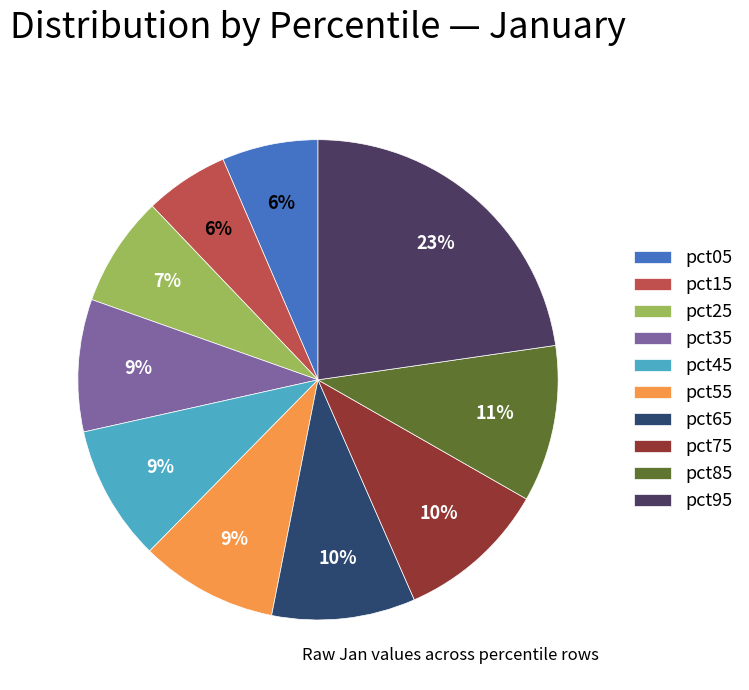

True or false: pct05 accounts for 6% of the total.

True